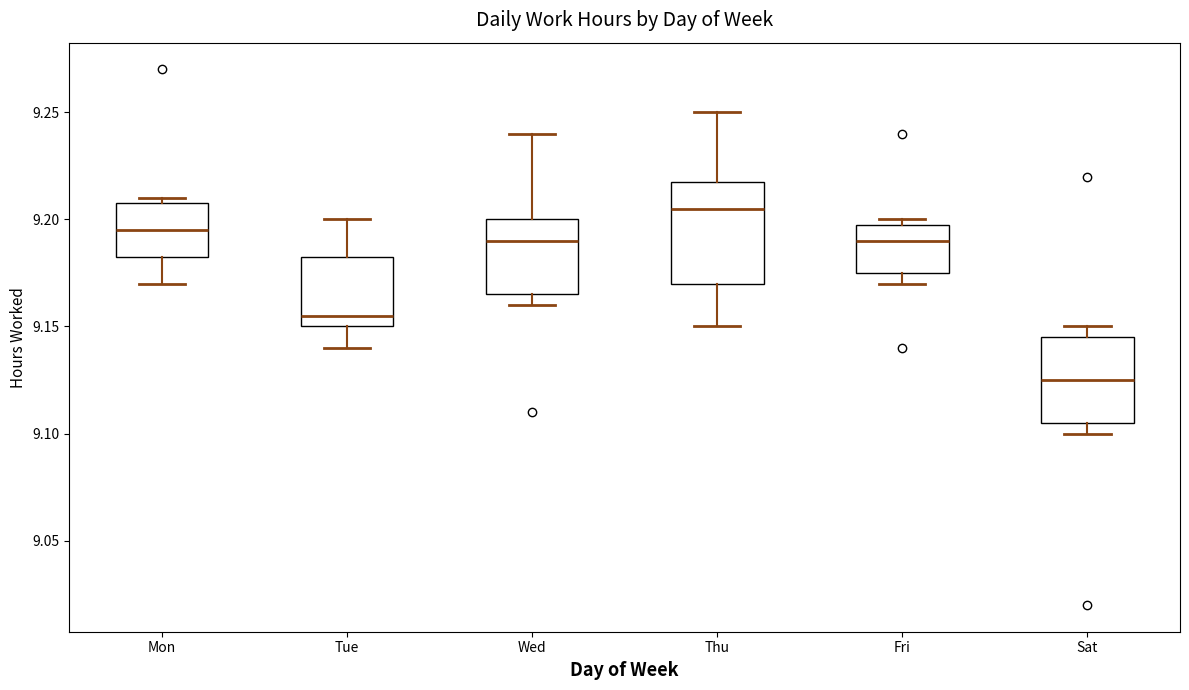

Comparing the boxes themselves (not the whiskers), which one is the tallest?

Thu